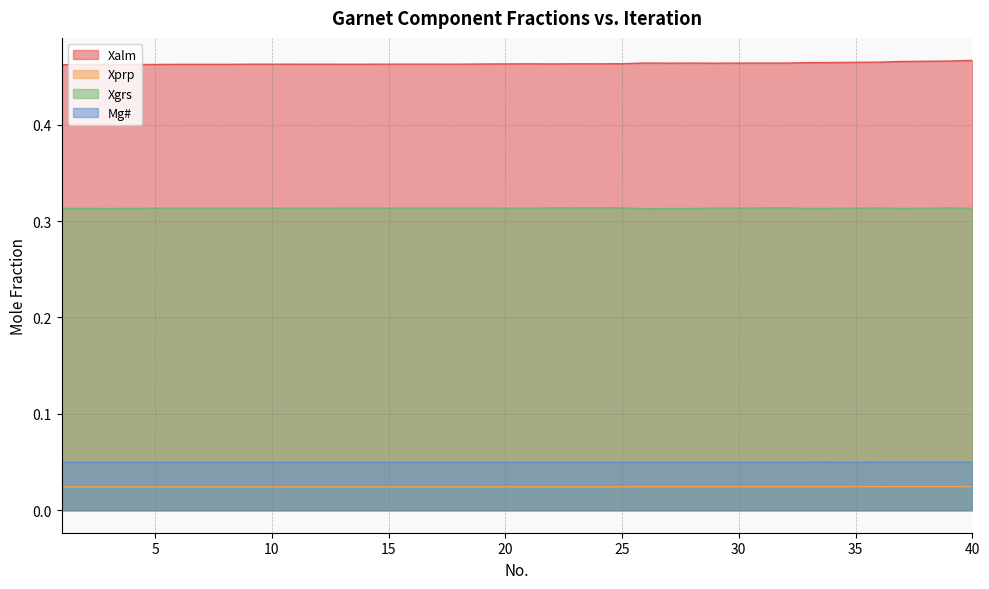

Which series has the largest total across all categories?

Xalm